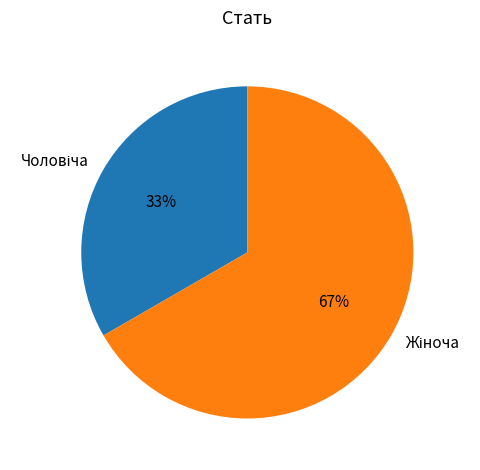

To the nearest percent, what is the average slice percentage?

50%